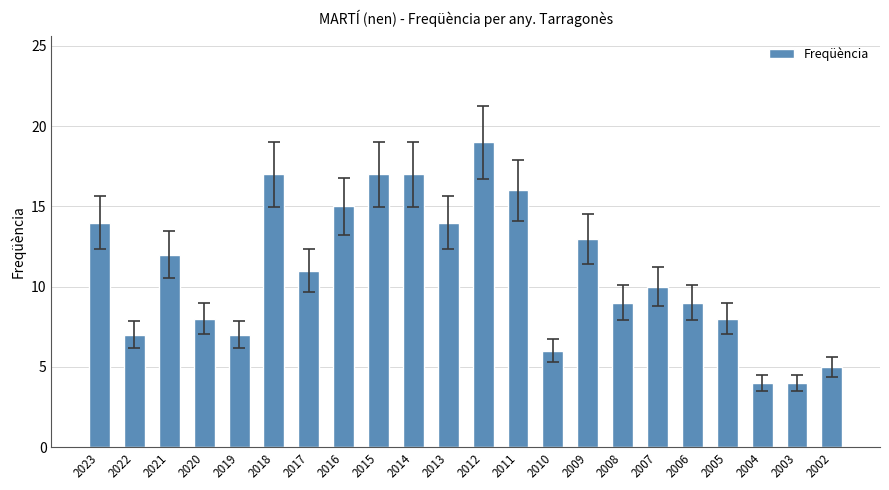

What is the change in value from 2021 to 2019?

-5